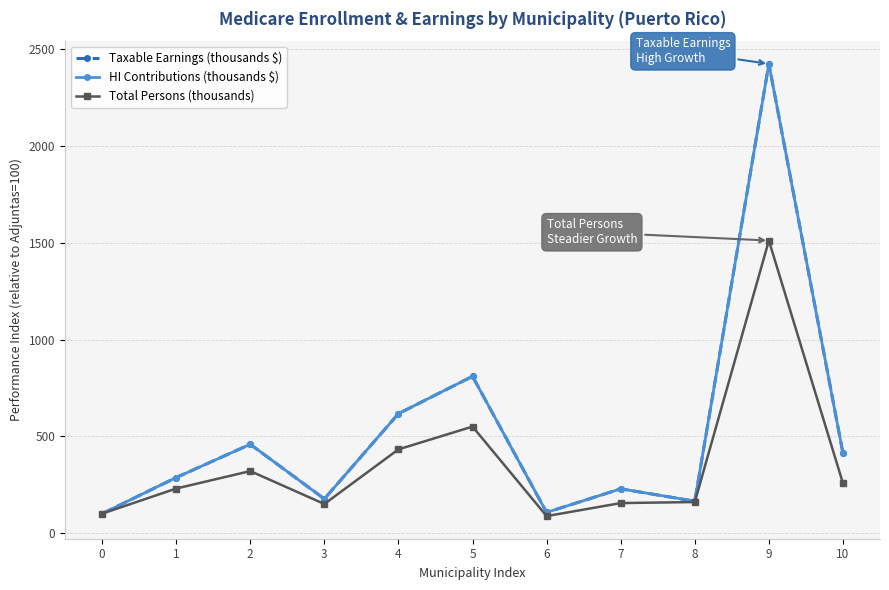

The value of HI Contributions (thousands $) at 7 is 228.4. True or false?

True